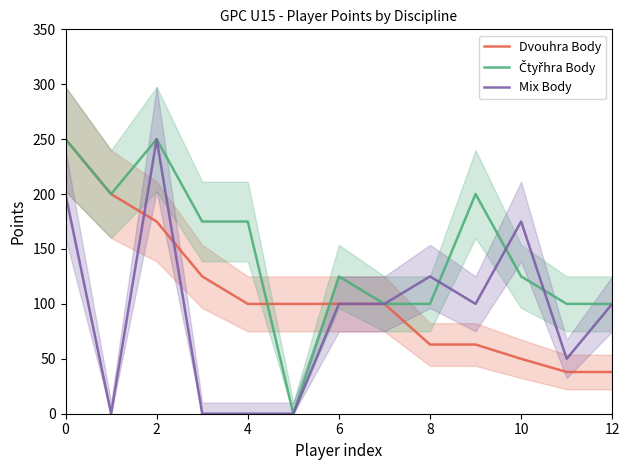

The value of Dvouhra Body at 12 is 38. True or false?

True